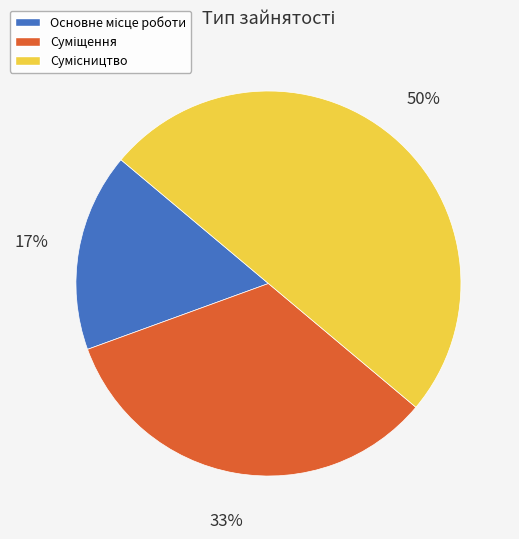

To the nearest percent, what is the difference between the largest and smallest slice percentages?

33%